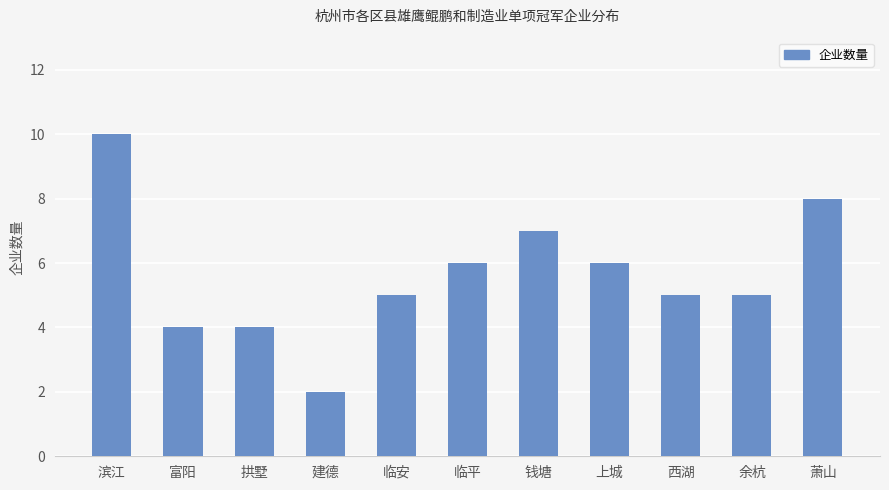

Is it true that the value at 滨江 is 10?

True